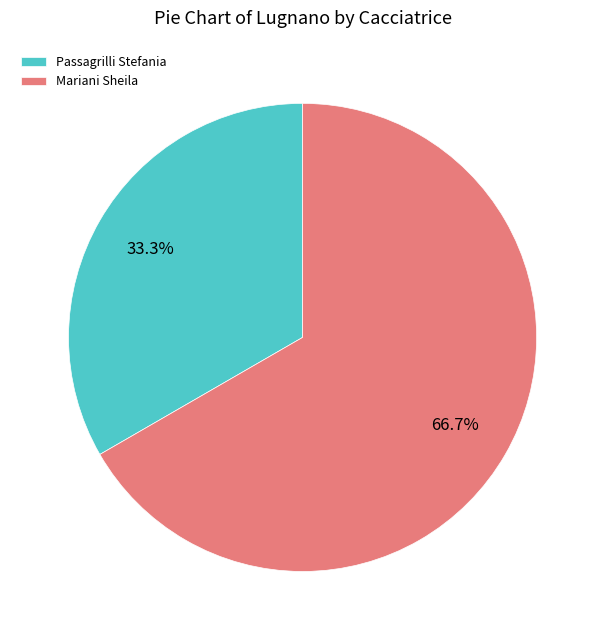

Which category has the biggest portion of the pie?

Mariani Sheila